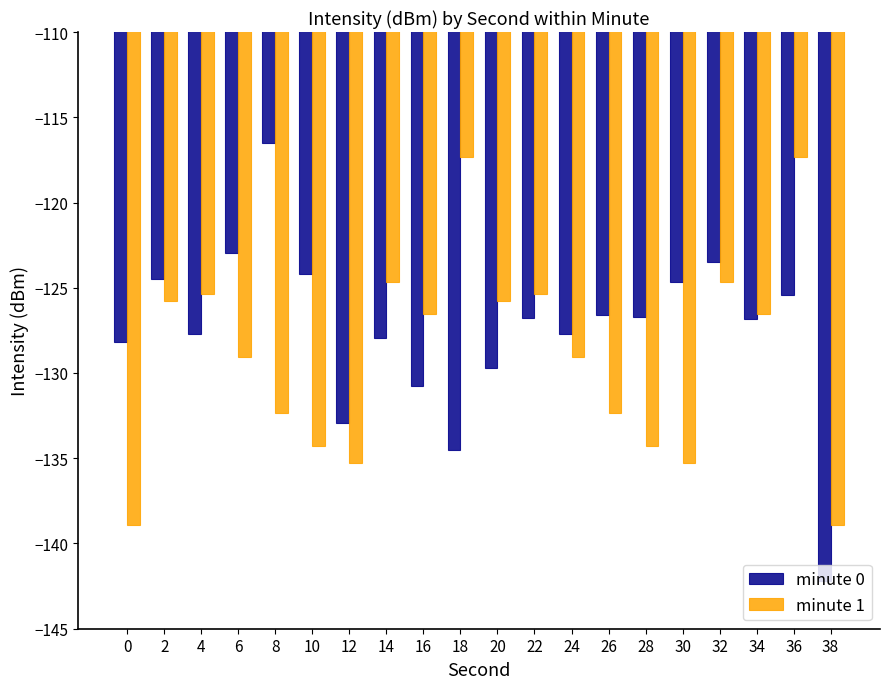

What is the approximate value of minute 0 at 4?

-127.7